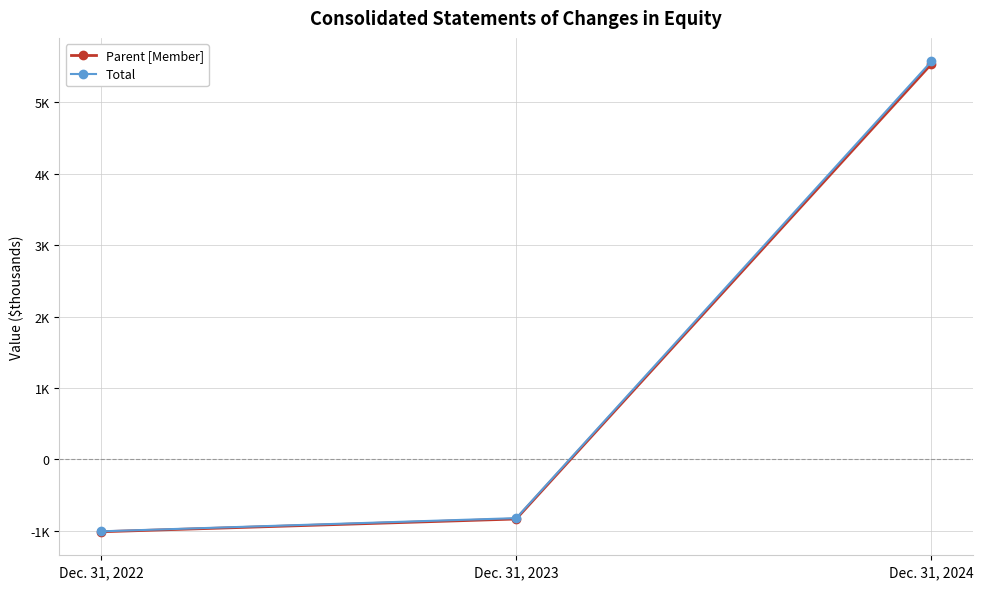

At Dec. 31, 2022, list the series in order from smallest to largest.

Parent [Member], Total